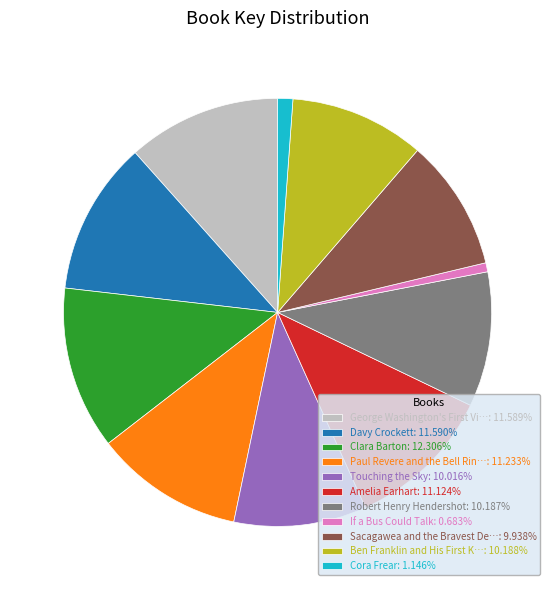

Do Robert Henry Hendershot: 10.187% and Paul Revere and the Bell Rin…: 11.233% together represent more than half of the pie?

No